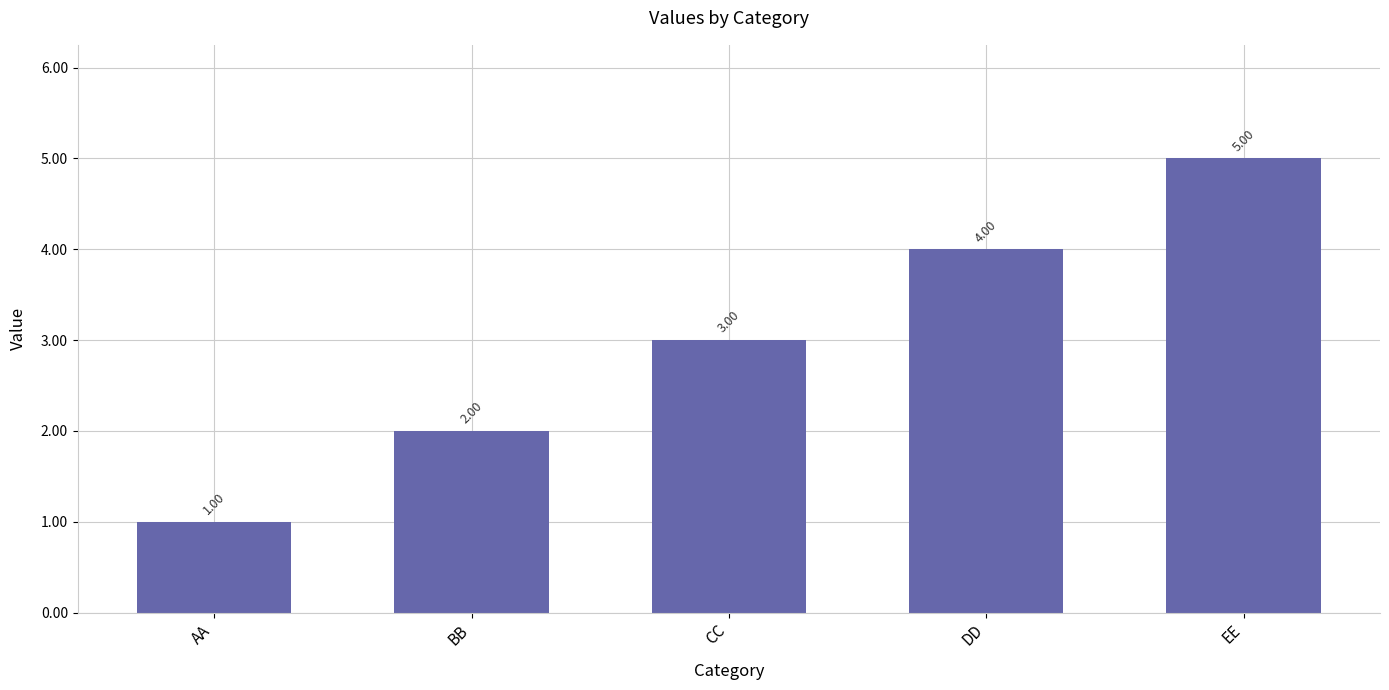

List the labels in order of value, smallest first.

AA, BB, CC, DD, EE